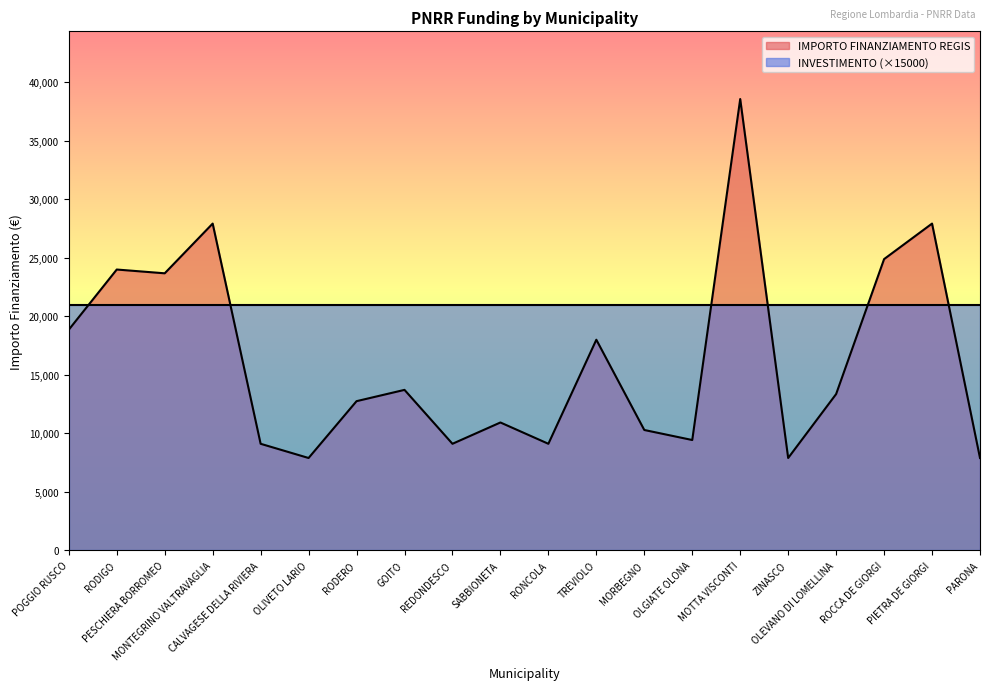

True or false: there are more than 1 points higher than both neighbors.

True